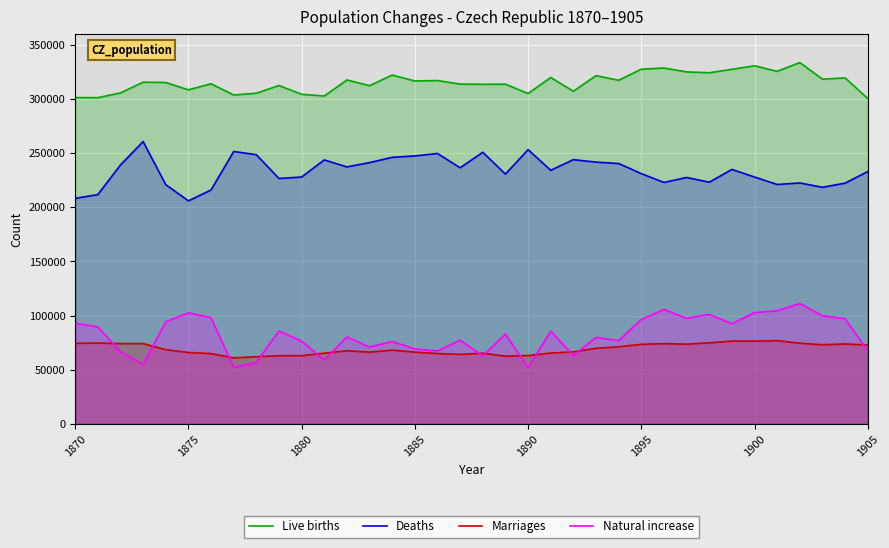

True or false: Live births and Marriages cross at least once.

False